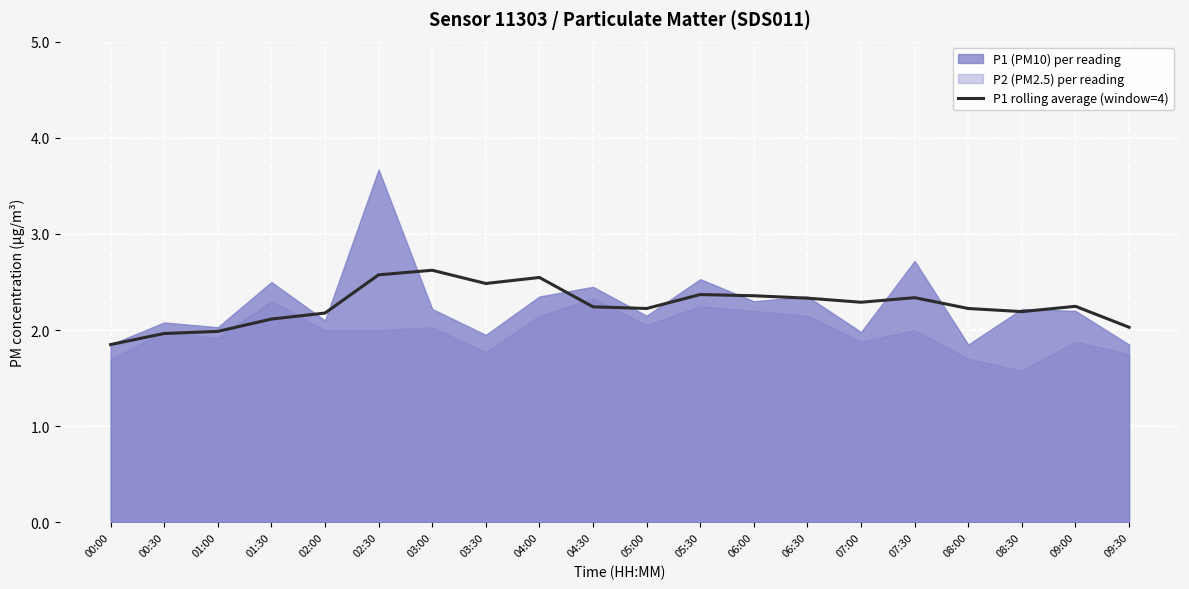

Where is the first local maximum?

03:00